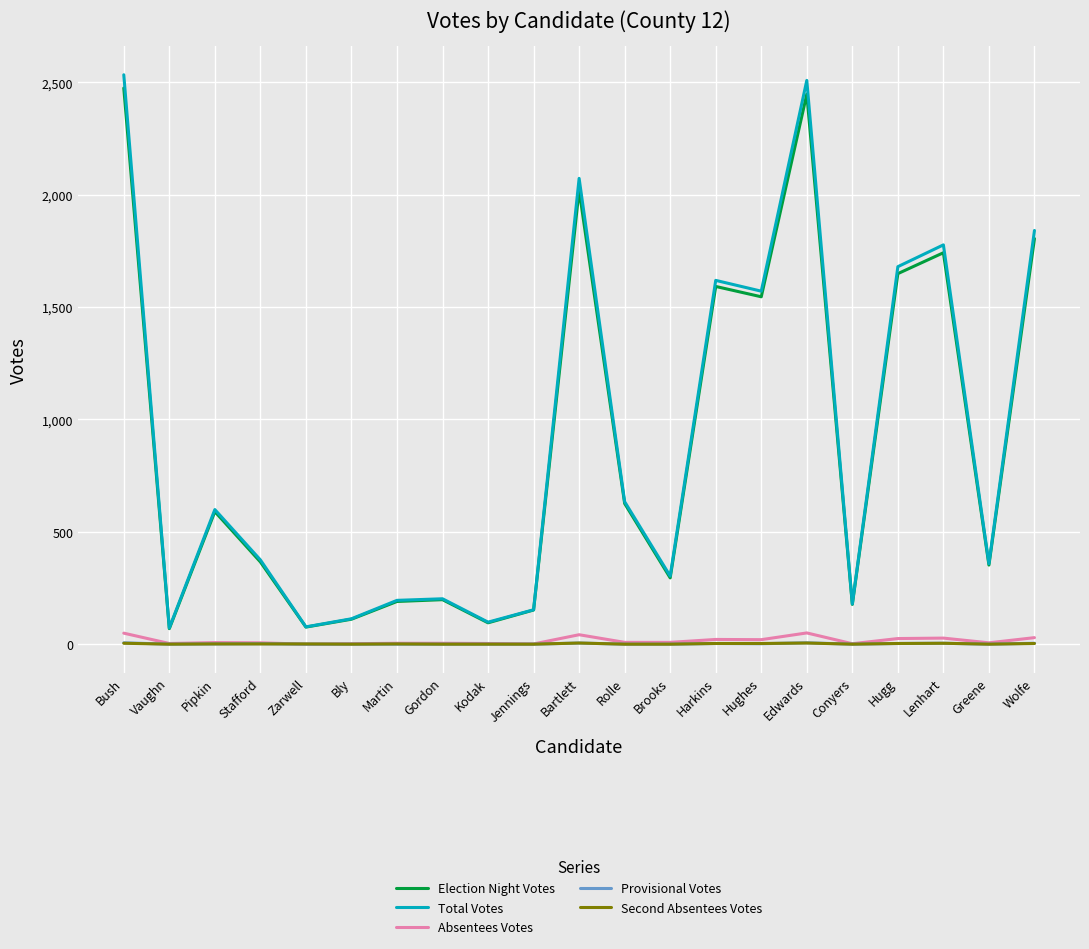

The value of Total Votes at Vaughn is 72. True or false?

True